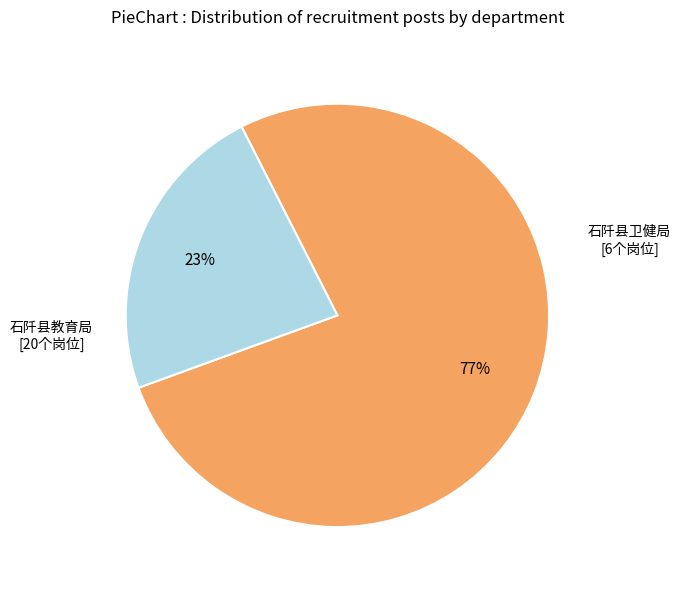

To the nearest percent, what is the average slice percentage?

50%